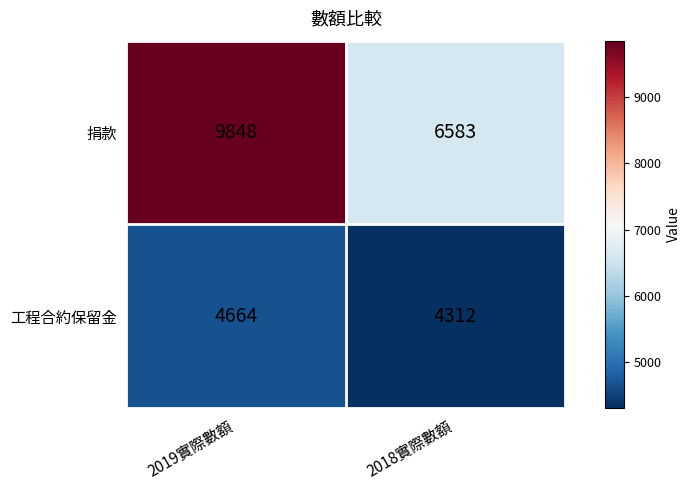

List the series in order of their overall mean, highest first.

捐款, 工程合約保留金